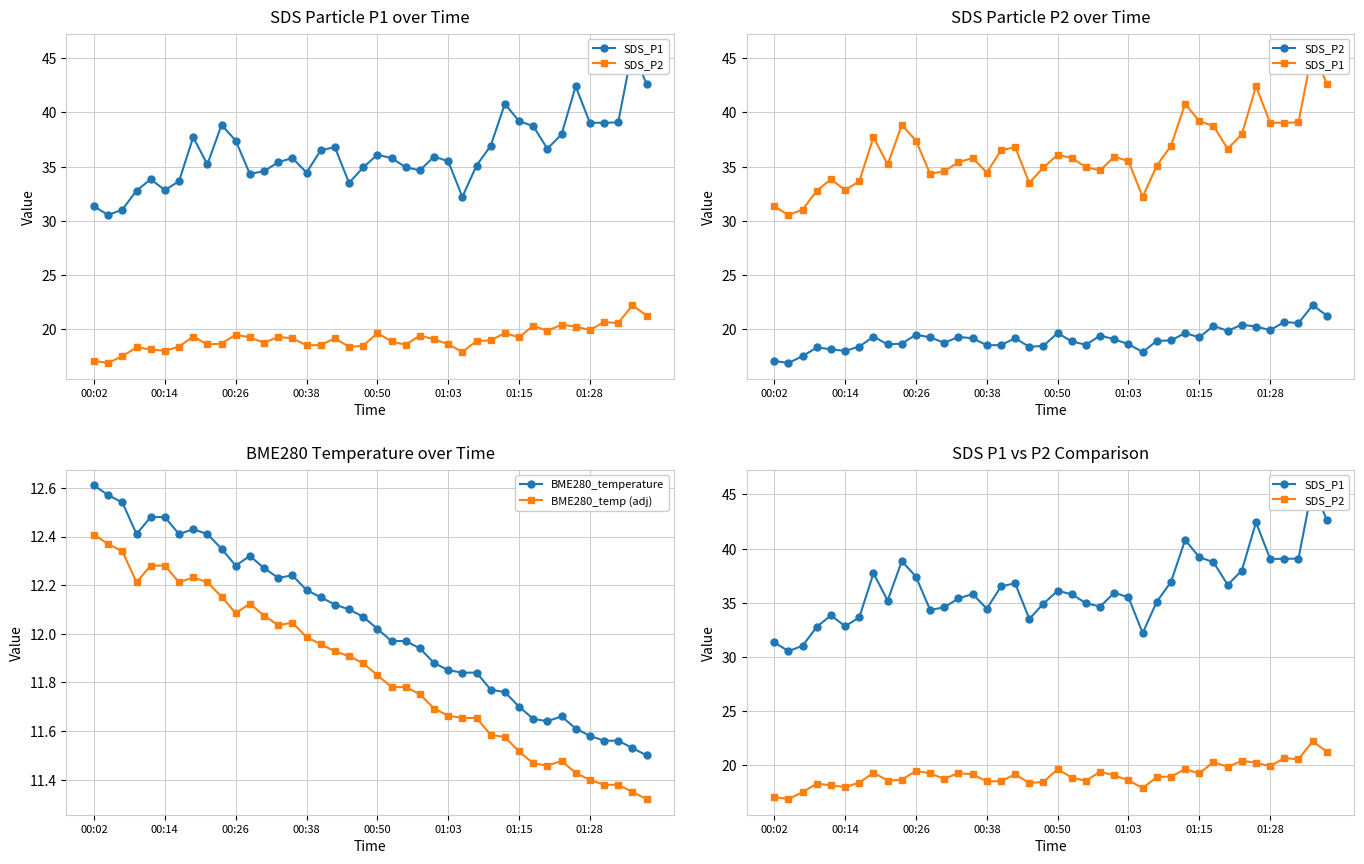

True or false: BME280_temperature has more than 1 points higher than both neighbors.

True